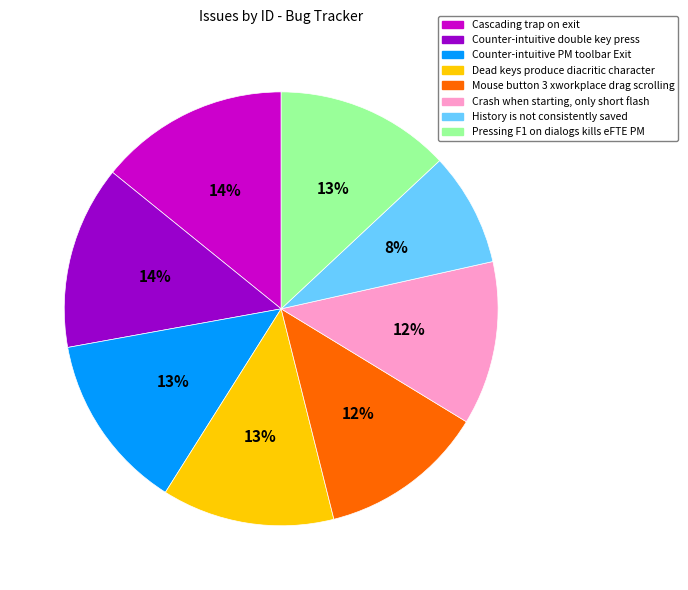

Does Mouse button 3 xworkplace drag scrolling represent more than half of the total?

No